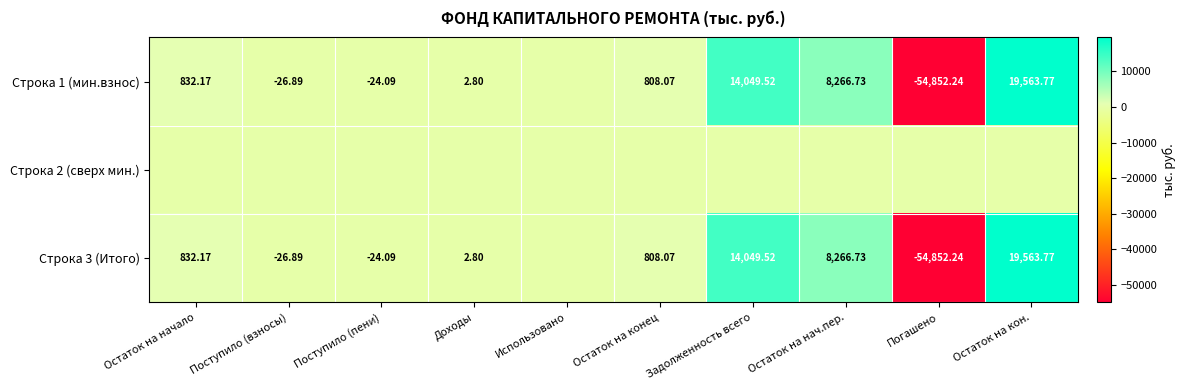

What is the spread (max minus min) of values at Остаток на начало?

832.2